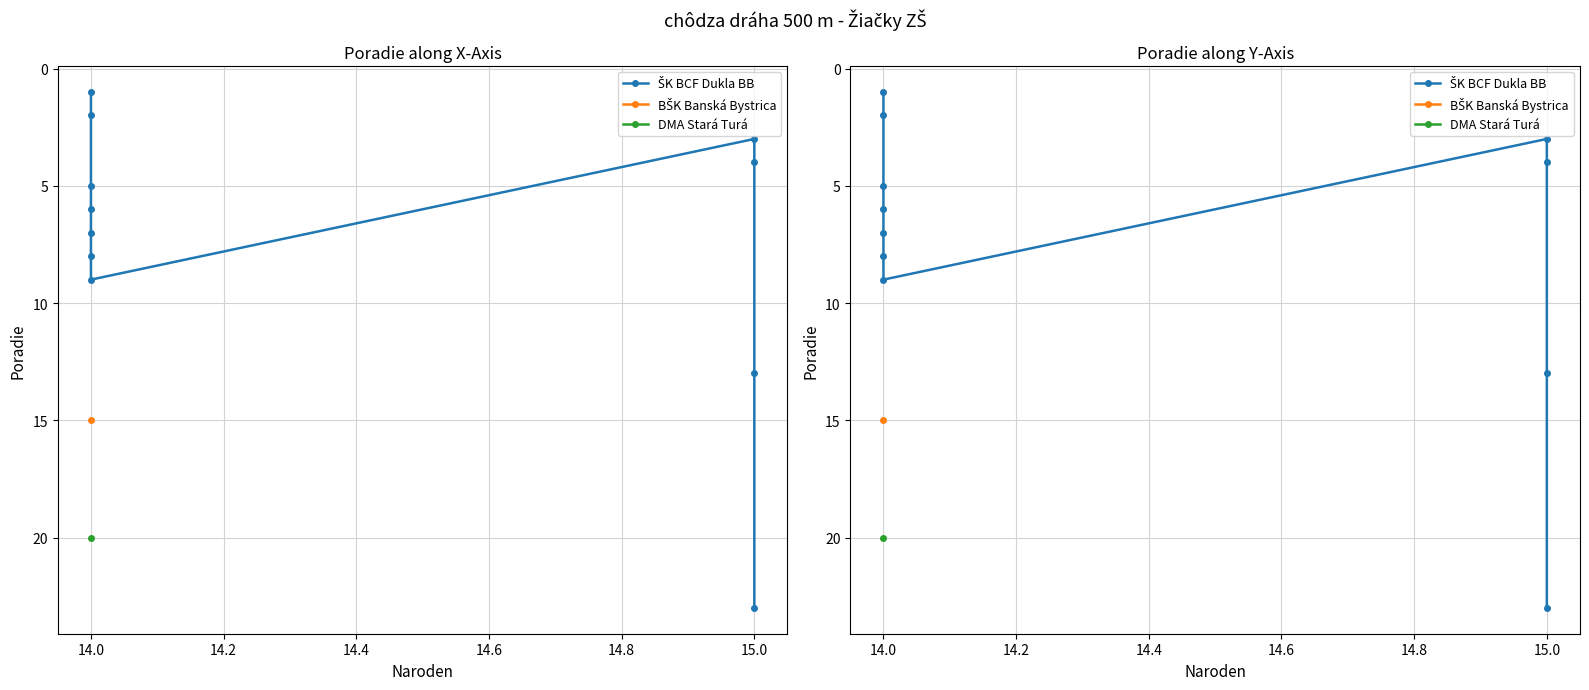

What is the value of the 5th point from the left?

7